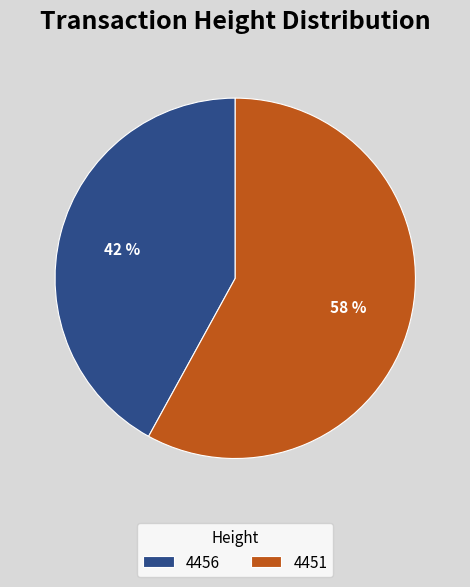

Is there any slice that represents more than half of the pie?

Yes